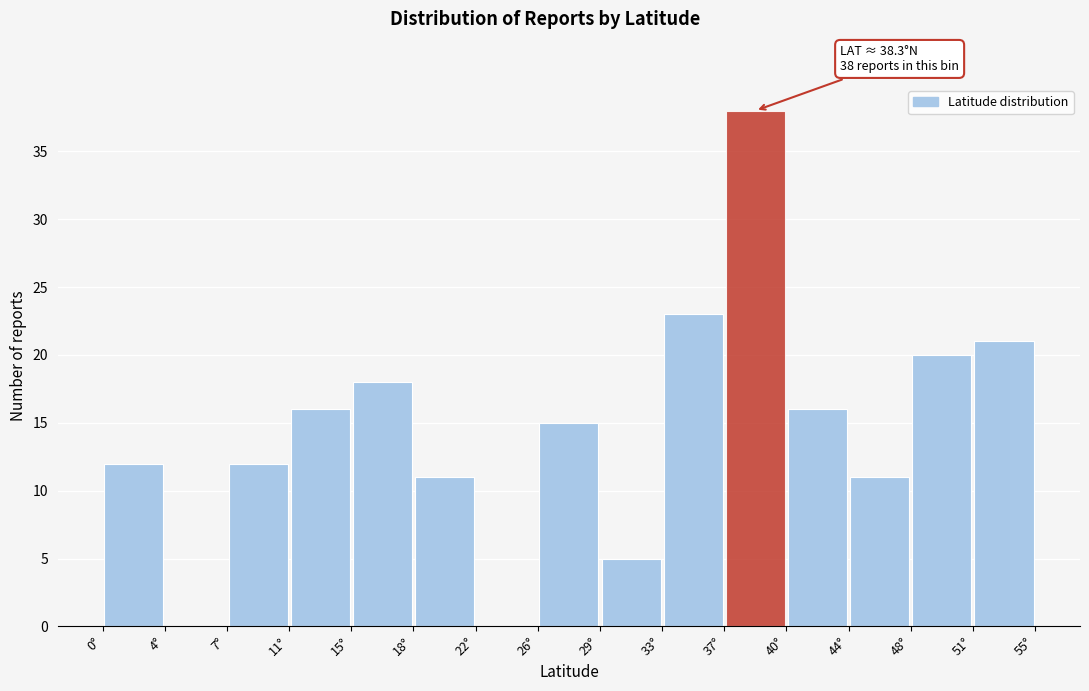

Which range on the x-axis has the tallest bar?

36.5 to 40.5